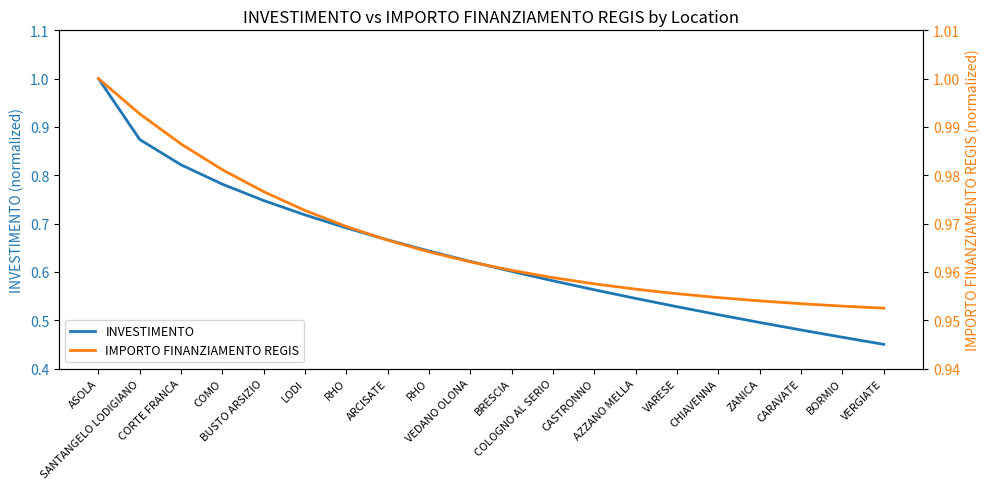

Which category has the lowest value in the IMPORTO FINANZIAMENTO REGIS series?

VERGIATE